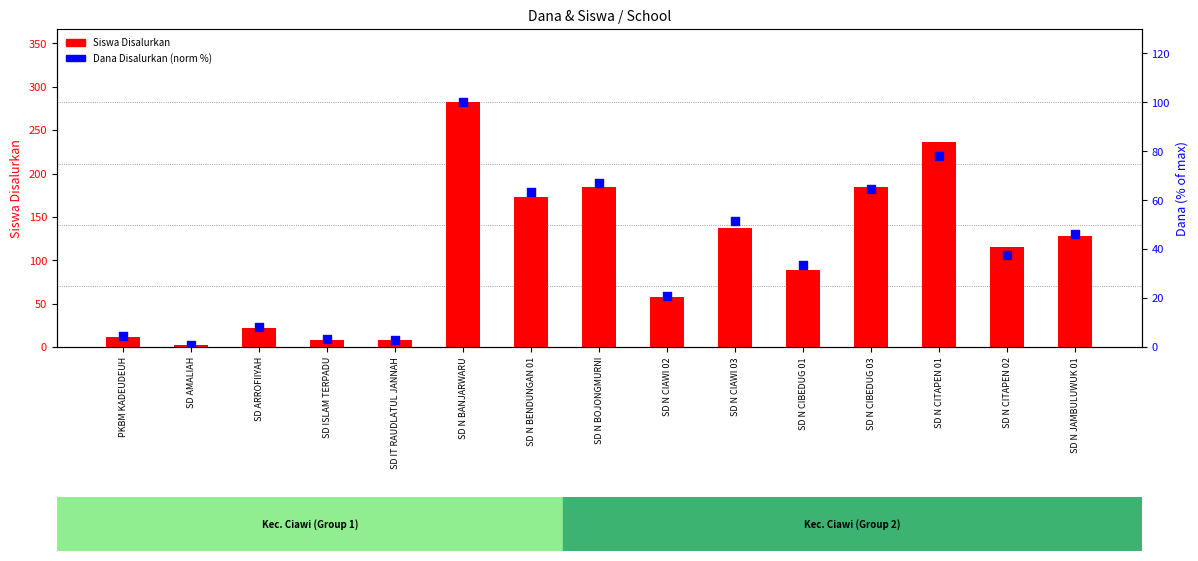

At how many categories does at least one series exceed 186?

2